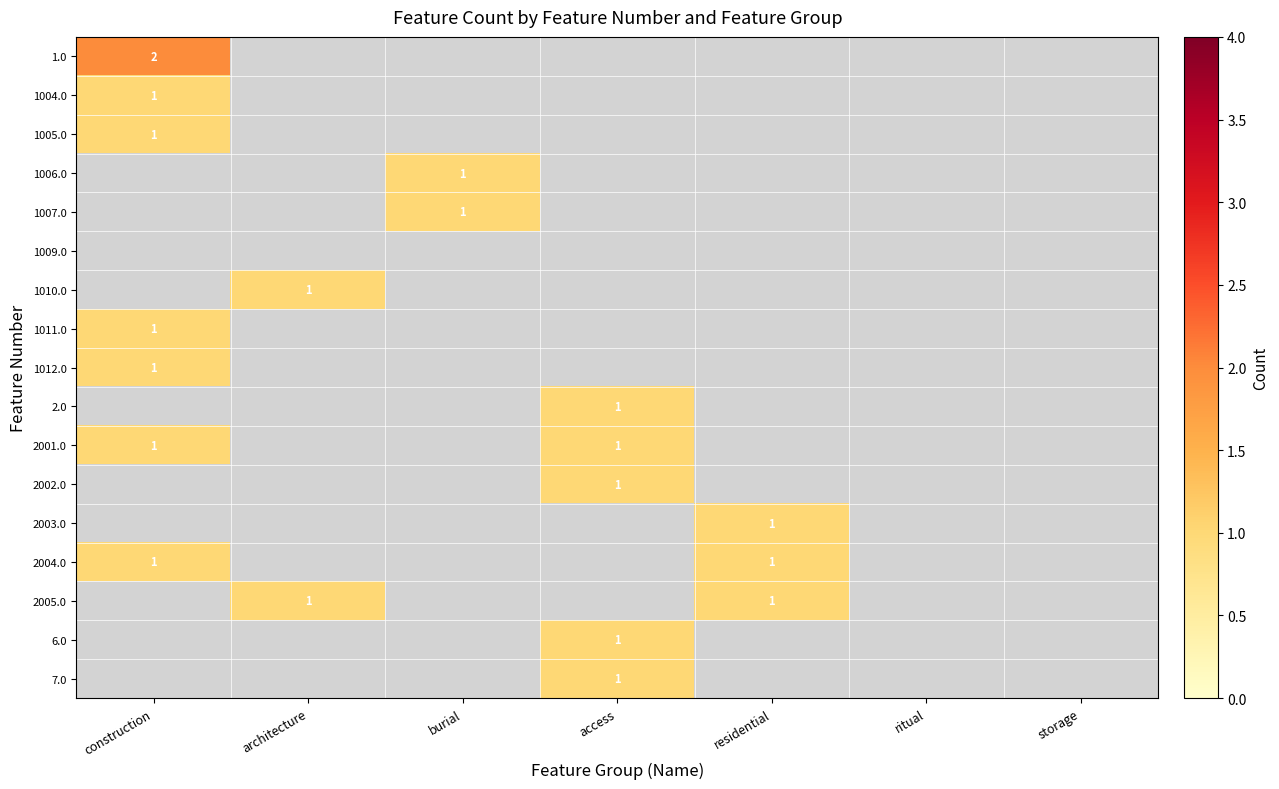

The 1012.0 series shows -1 at residential. True or false?

False